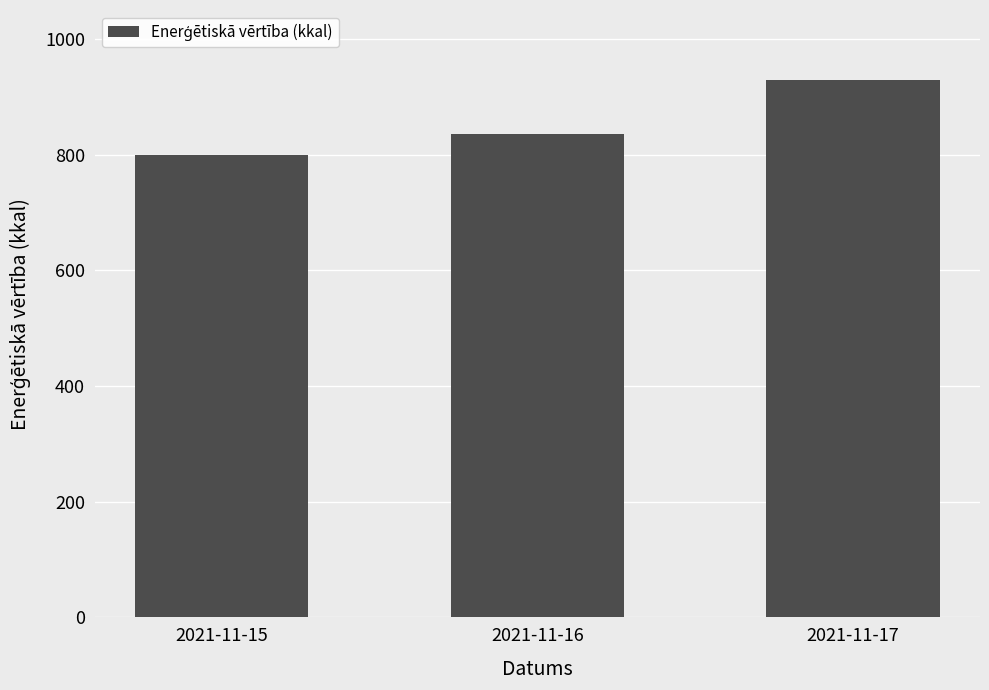

What is the value of the 2nd bar from the left?

835.5